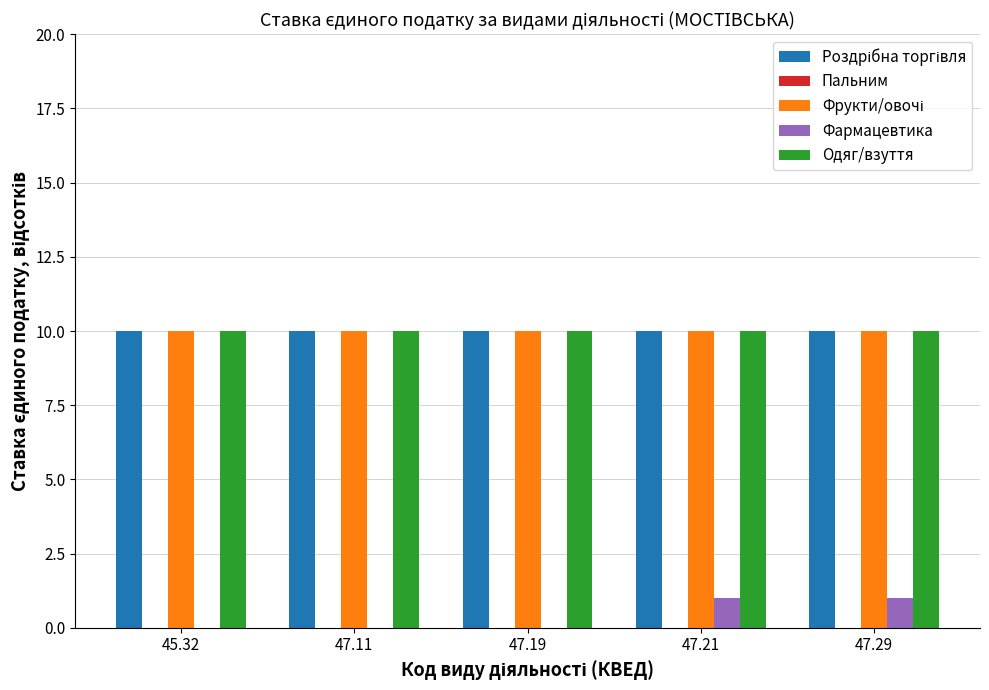

What is the greatest value displayed?

10